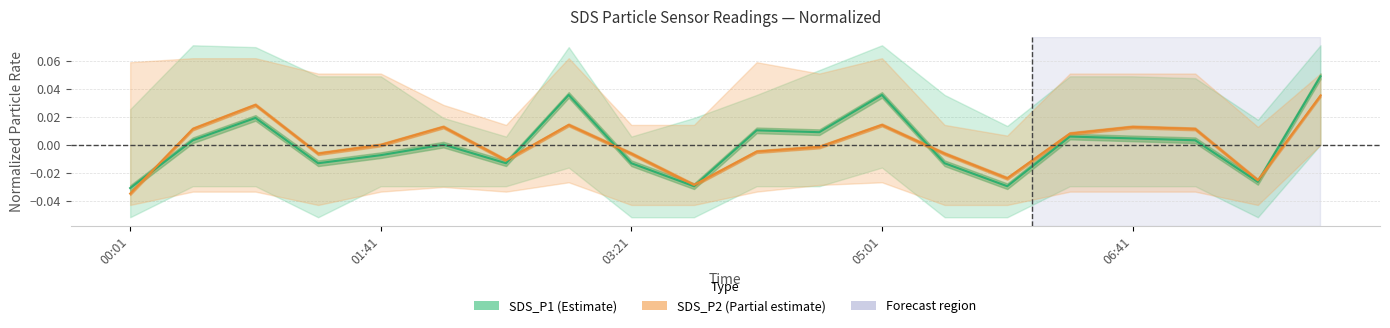

How many lines are shown in the chart?

2